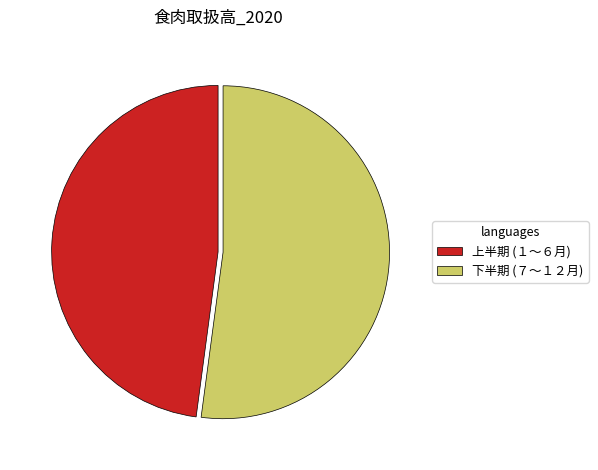

Rank the categories by value from lowest to highest.

上半期 (１〜６月), 下半期 (７〜１２月)